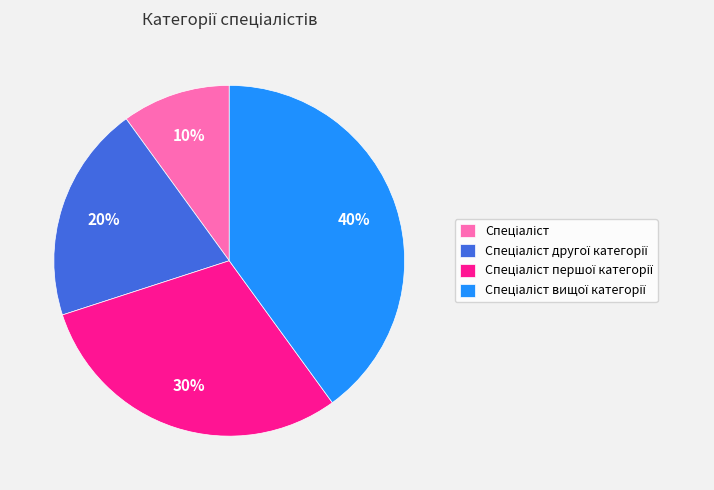

Is there a majority slice in this chart?

No